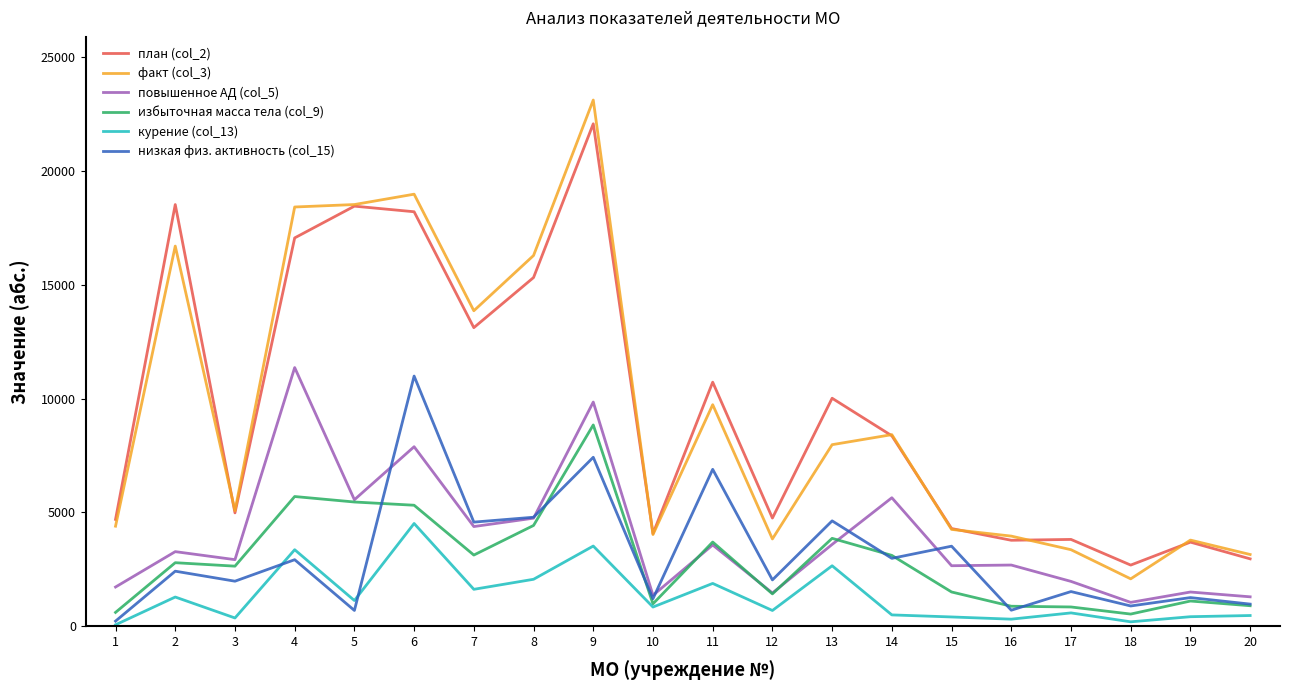

Between which two adjacent categories do низкая физ. активность (col_15) and повышенное АД (col_5) first intersect?

5 and 6